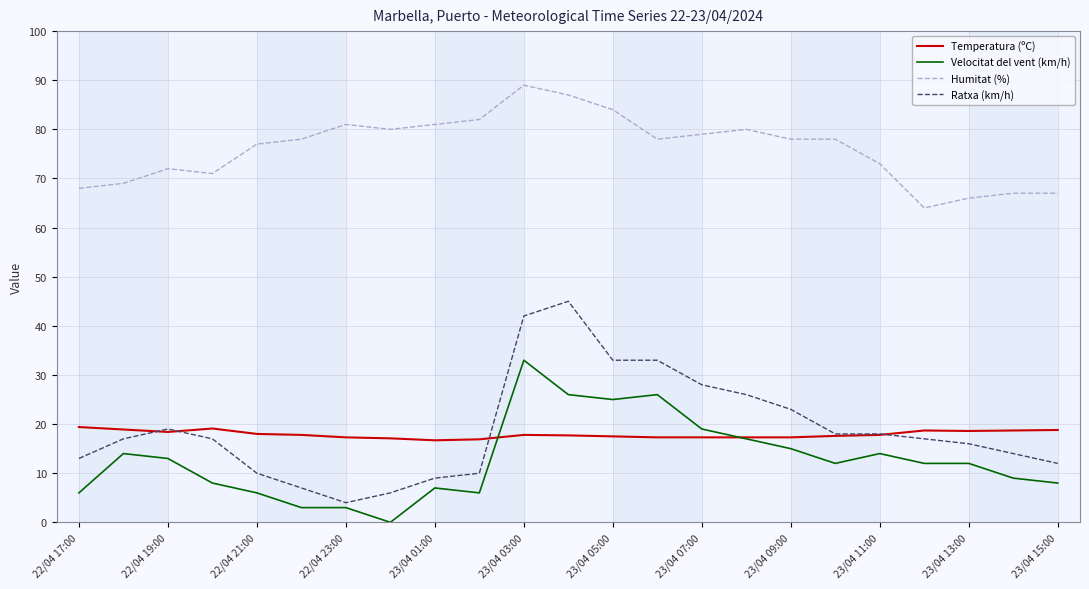

List the series in order of their peak value, lowest first.

Temperatura (ºC), Velocitat del vent (km/h), Ratxa (km/h), Humitat (%)